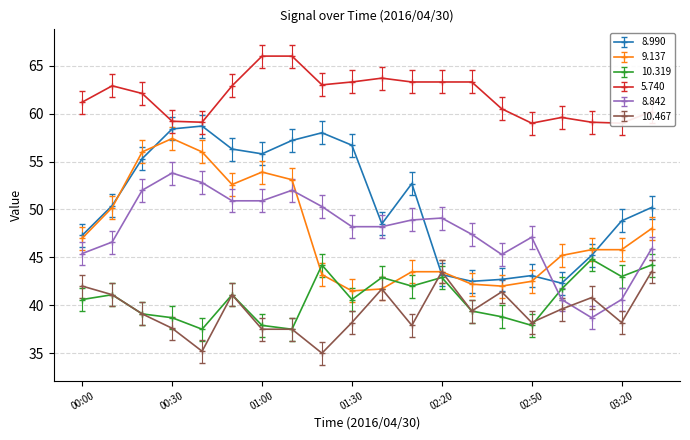

Where does the 8.842 series first go above 48?

00:20